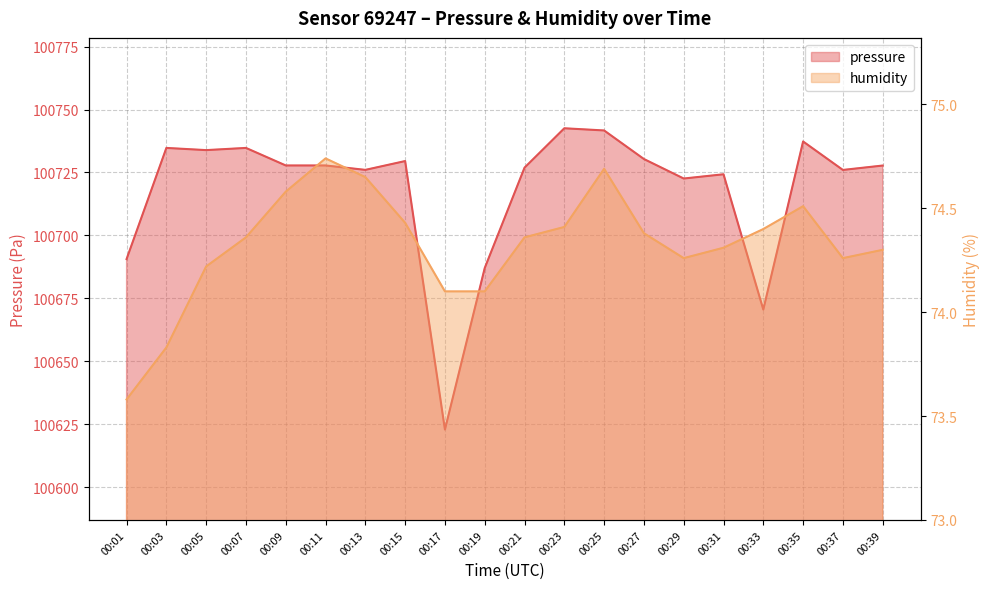

How many data points in humidity are above 74?

18